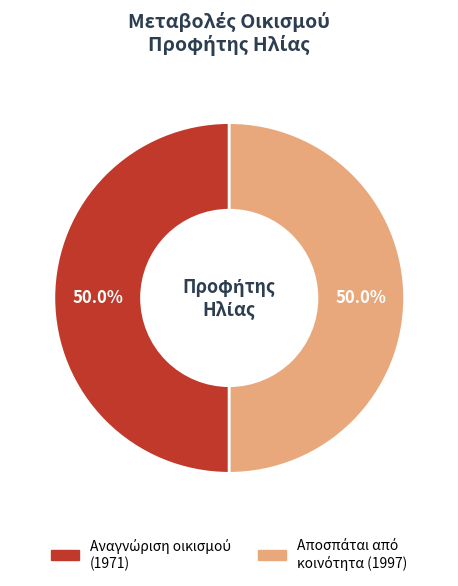

Rank the categories by value from highest to lowest.

Αποσπάται από
κοινότητα (1997), Αναγνώριση οικισμού
(1971)